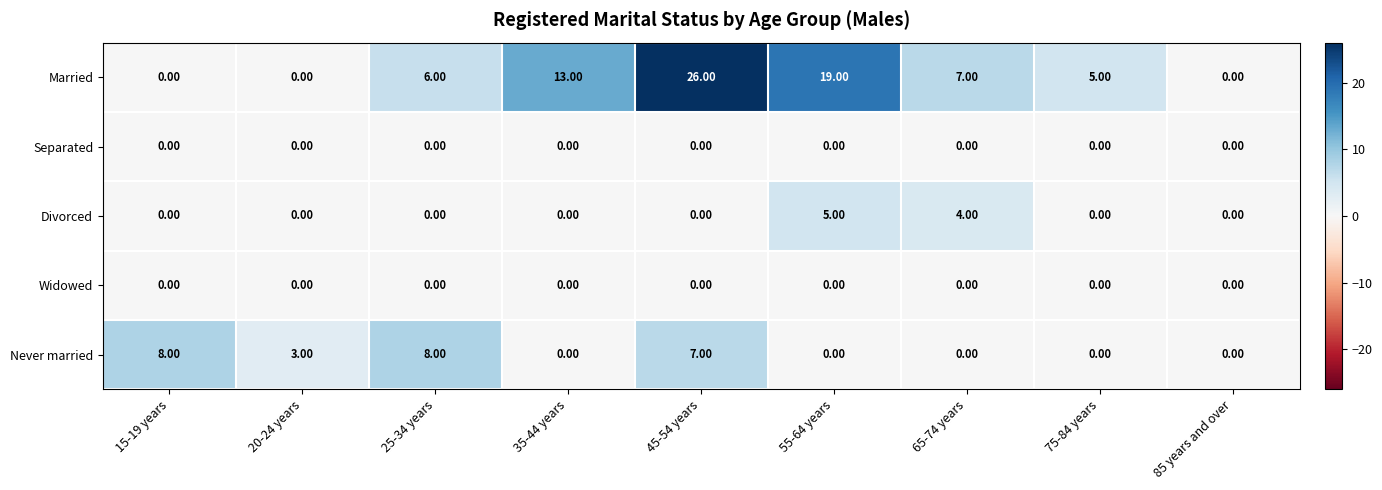

What is the difference between the highest and lowest values at 45-54 years?

26